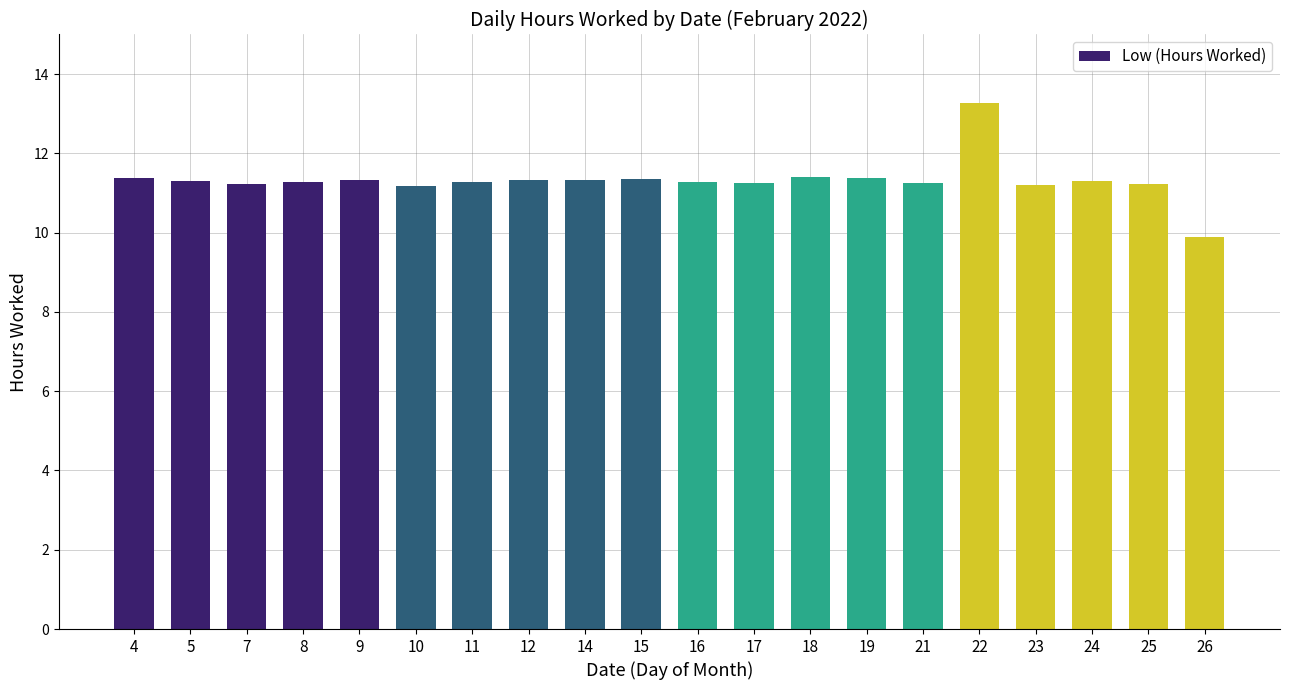

What is the difference between the values at 14 and 19?

0.1